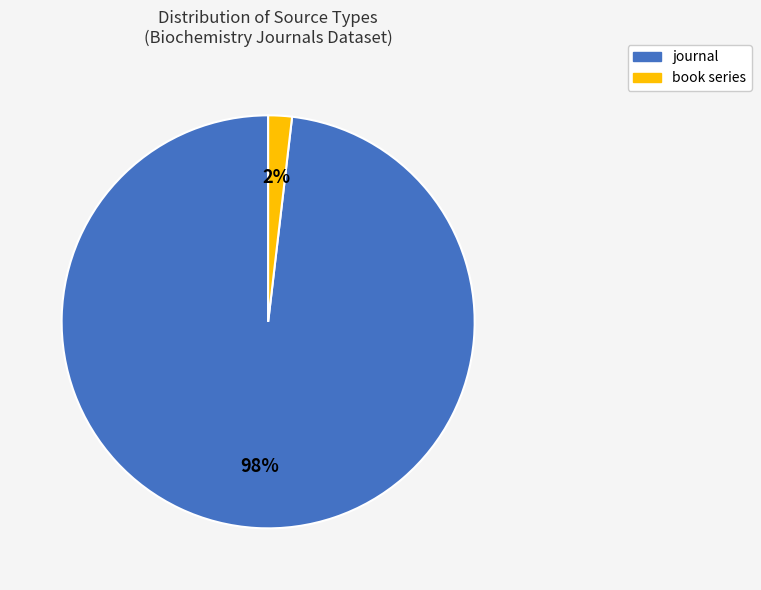

To the nearest percent, what portion does journal represent?

98%